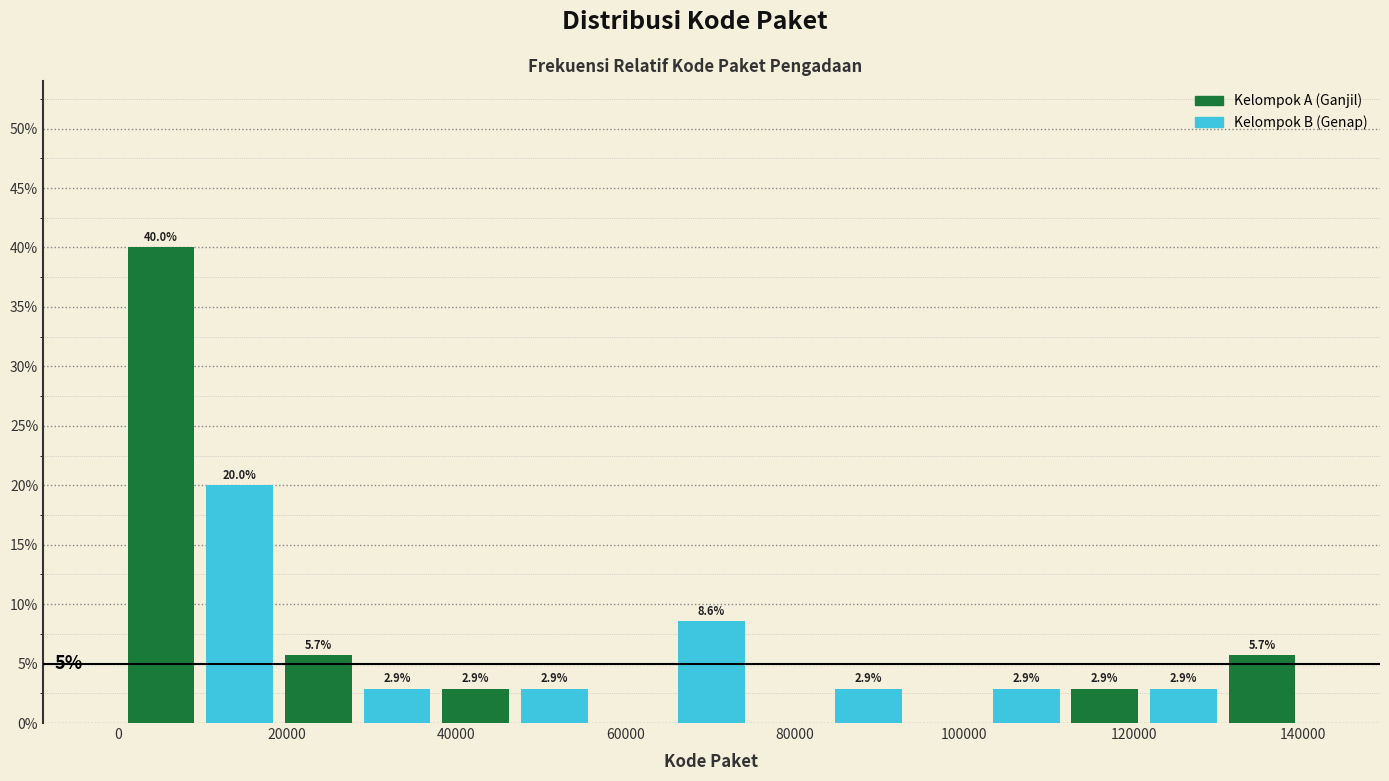

Over which range of the x-axis is the bar tallest?

0 to 10000